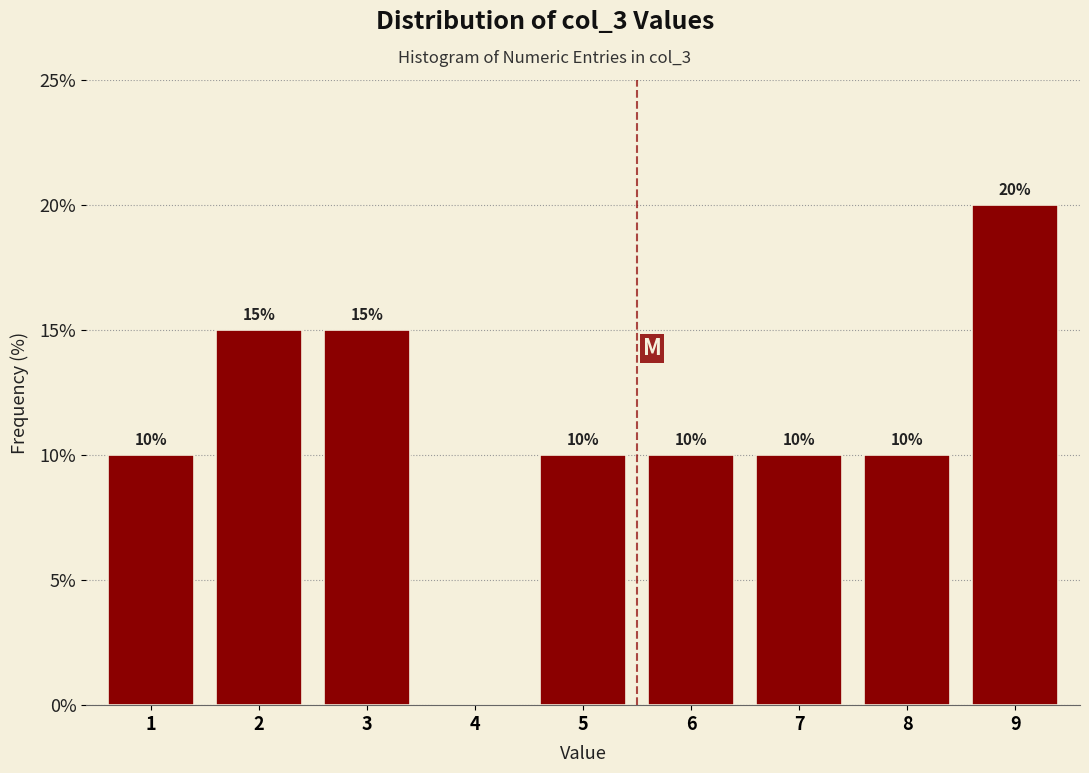

Reading right to left, list all the values displayed in this chart.

9=20	8=10	7=10	6=10	5=10	4=0	3=15	2=15	1=10